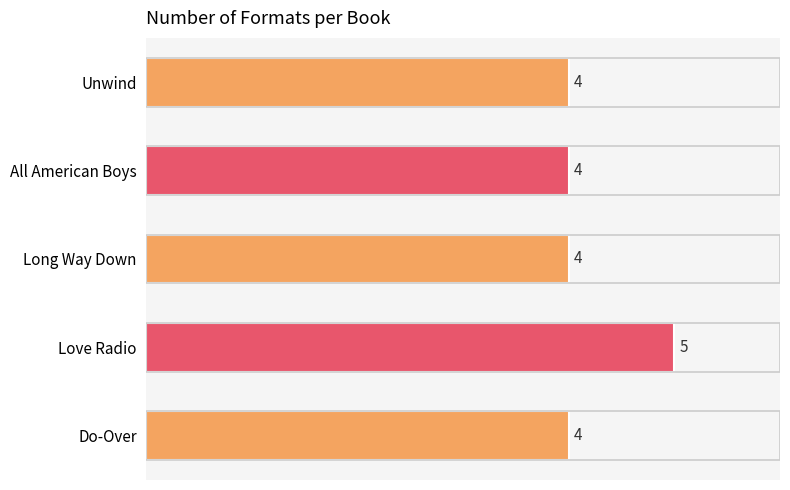

What is the smallest value displayed?

4